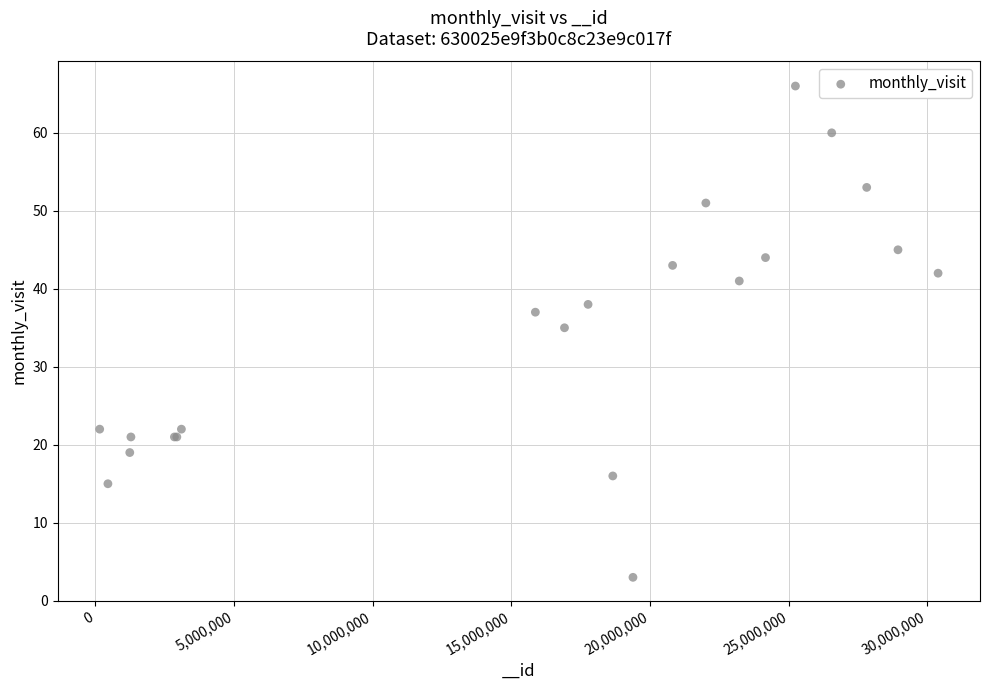

What Y value in the scatter plot is closest to 34?

35